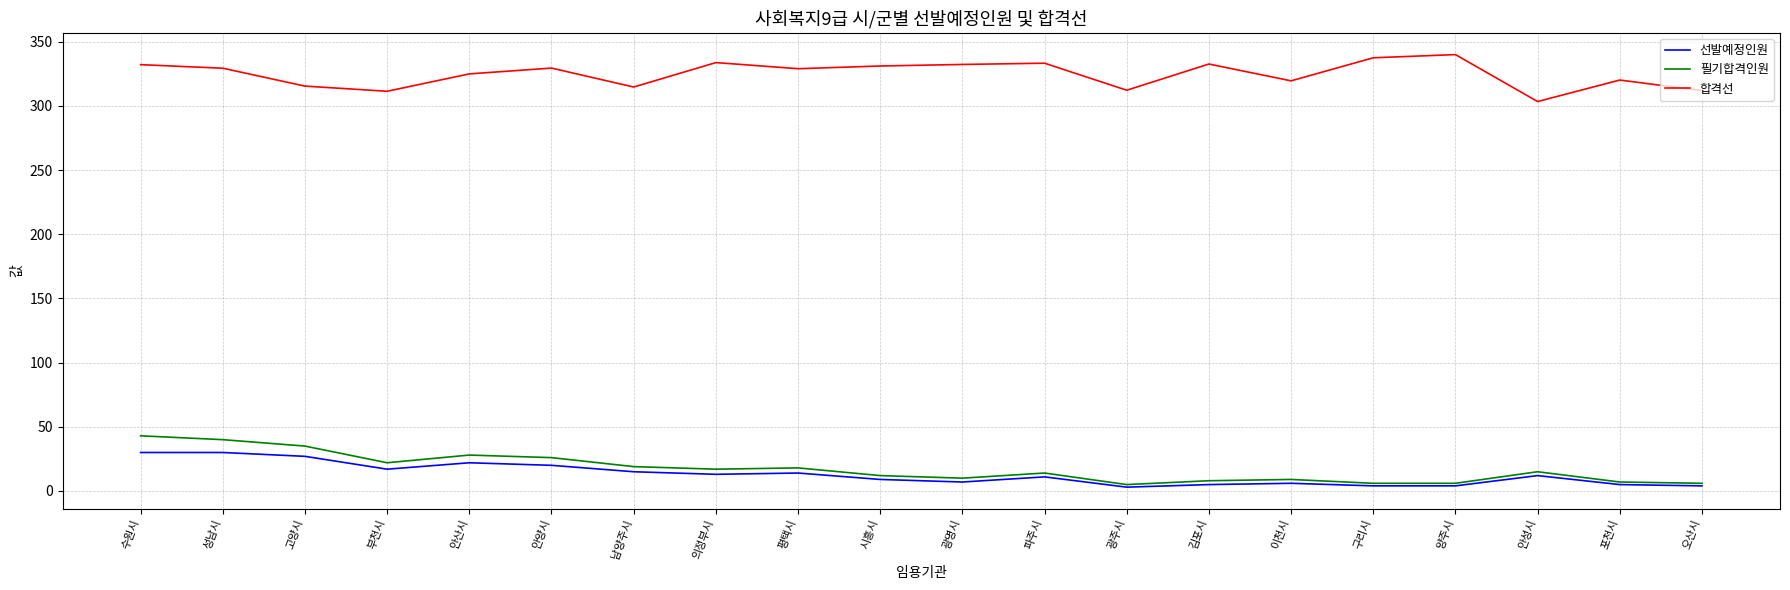

True or false: 선발예정인원 and 합격선 intersect in this chart.

False